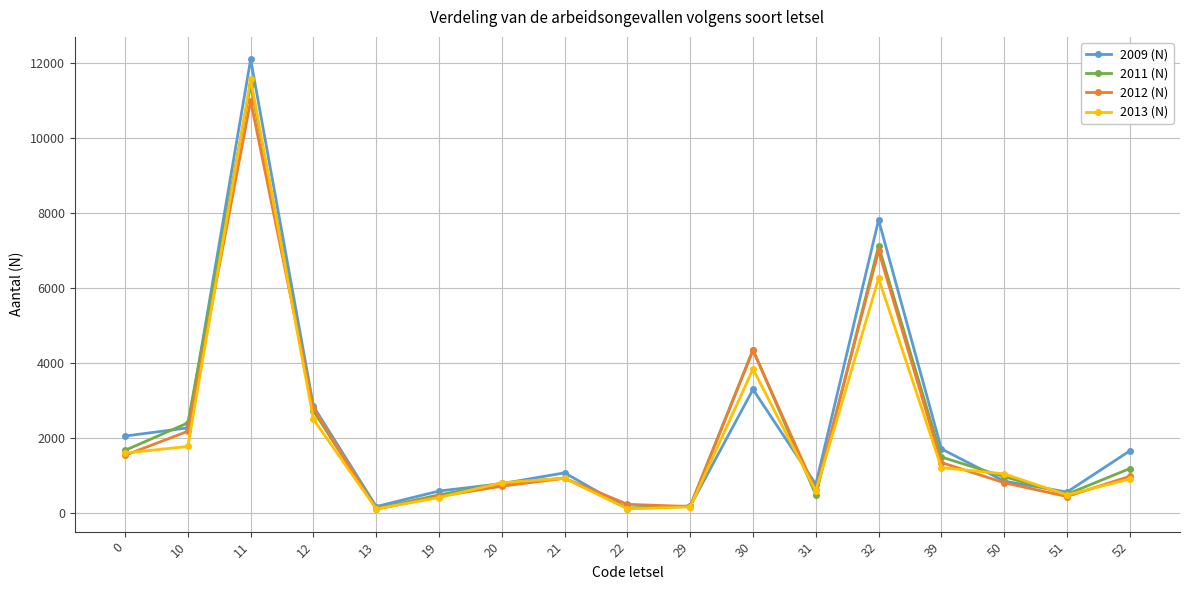

Which series has the widest spread of values?

2009 (N)